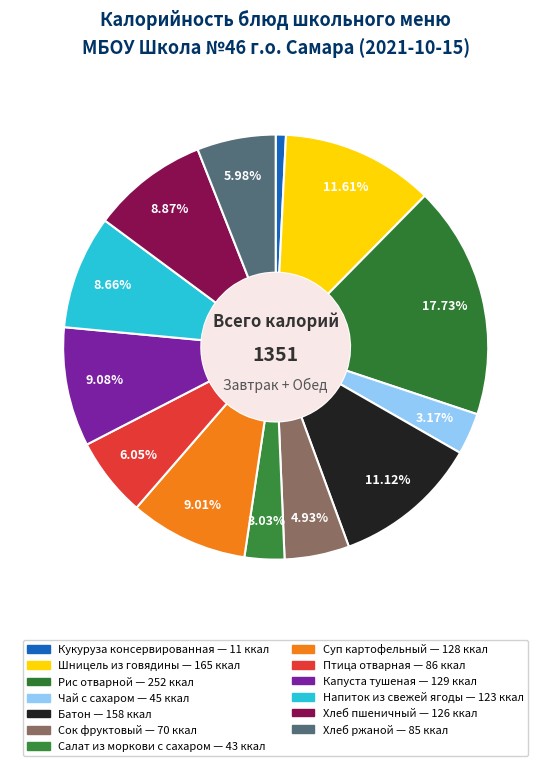

How many segments does this pie chart have?

13